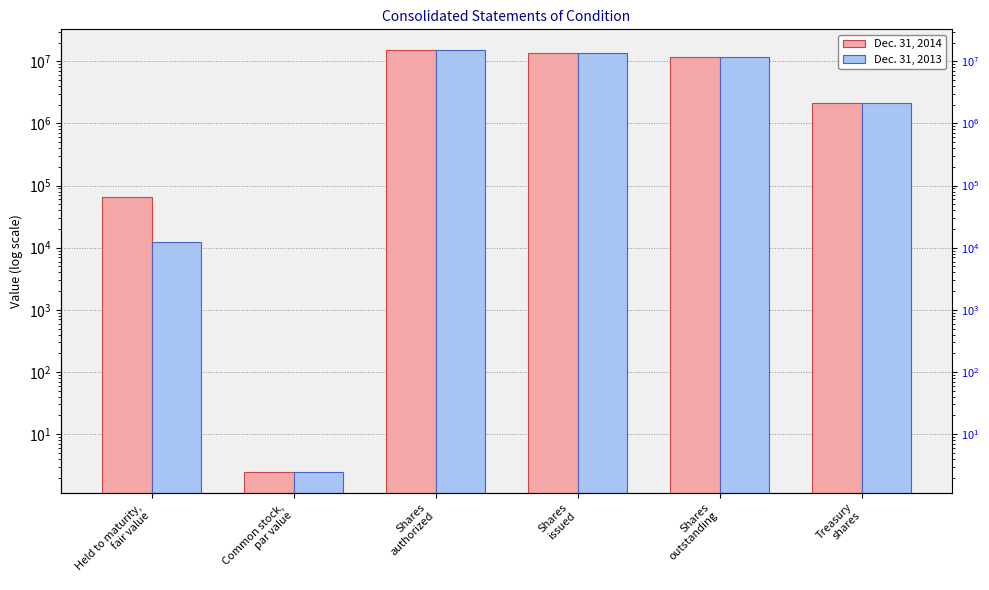

At which label does Dec. 31, 2014 reach its minimum?

Common stock,
par value